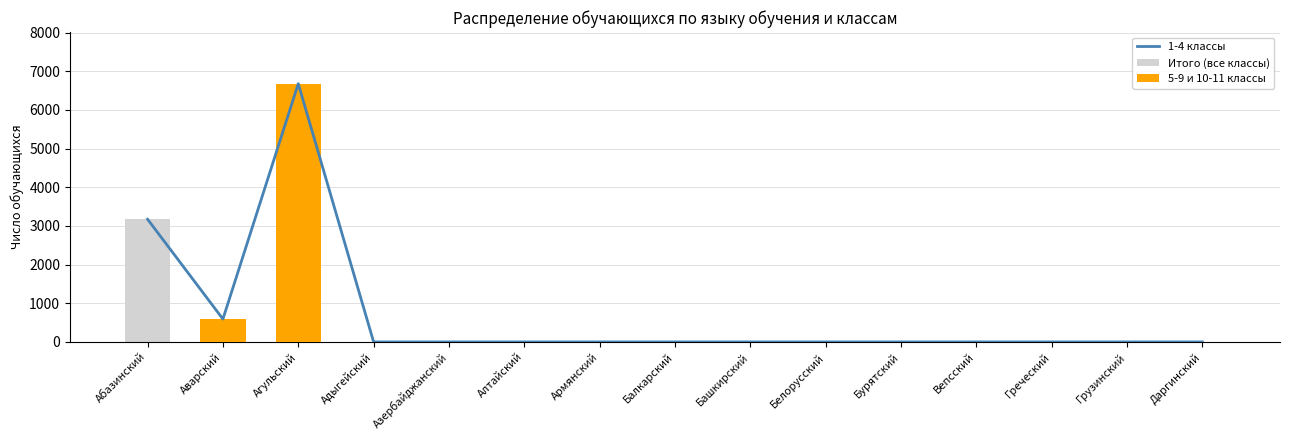

The value of Итого (все классы) at Грузинский is 0. True or false?

True